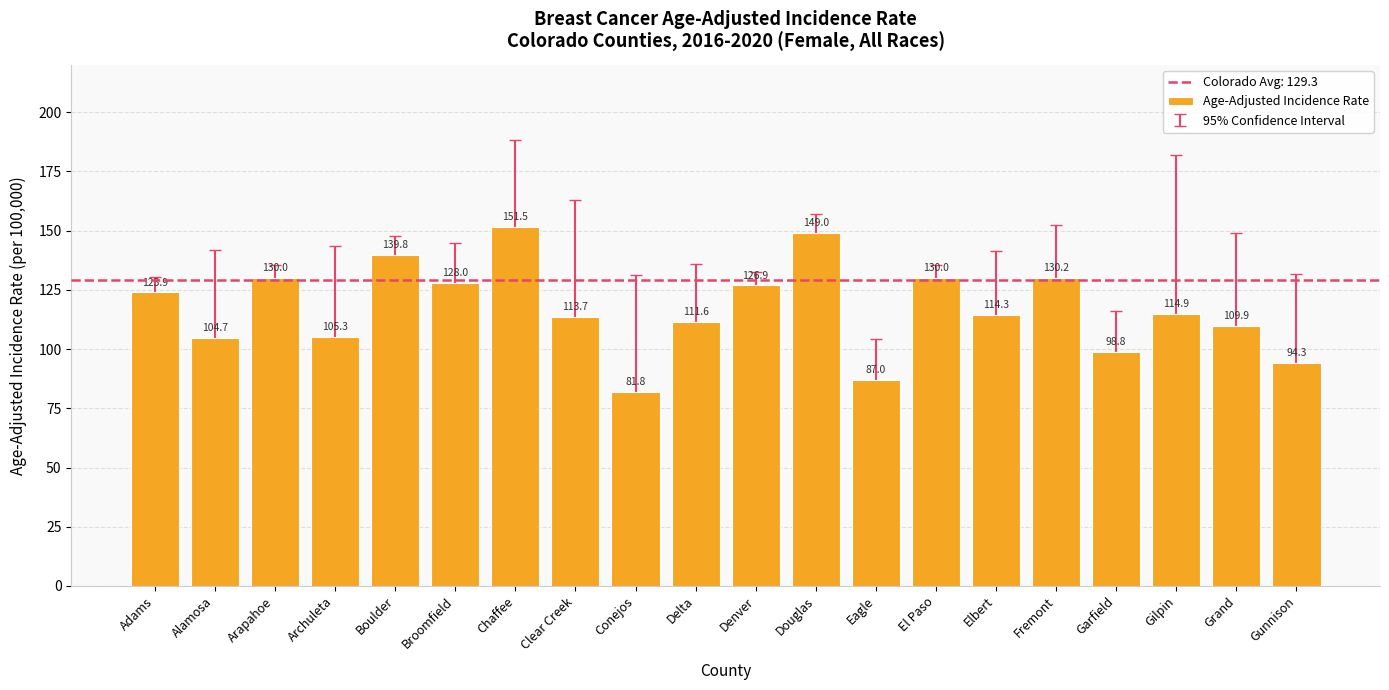

Which category has the lowest value across all series?

Conejos